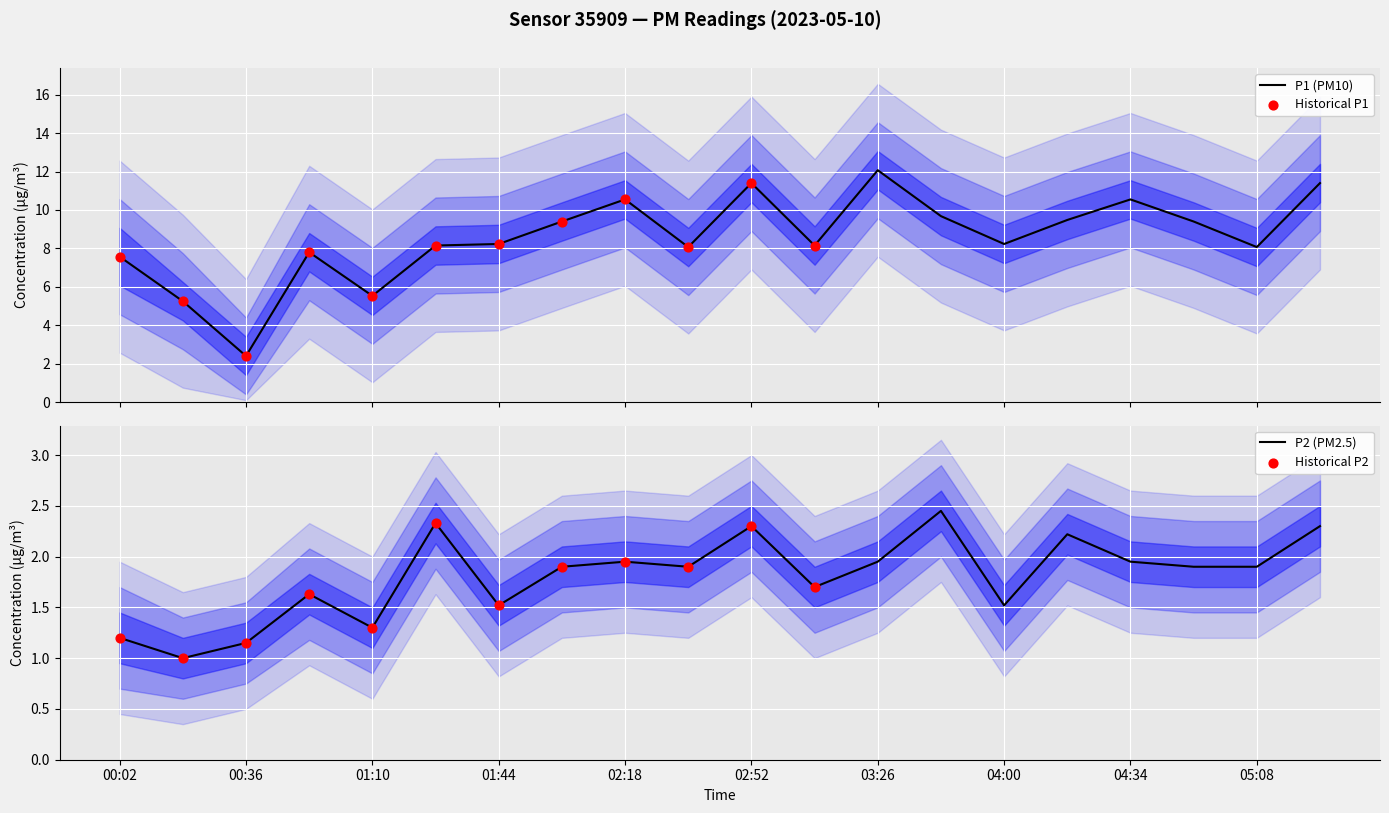

Is the value of P1 at 02:52 greater than the value of P2 at 00:53?

Yes